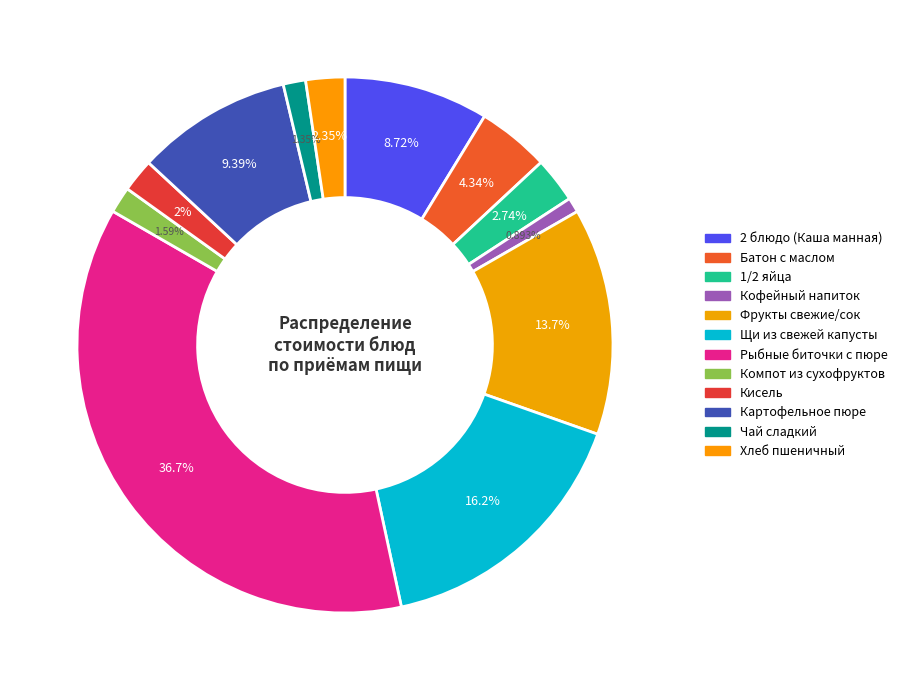

True or false: Рыбные биточки с пюре accounts for 37% of the total.

True